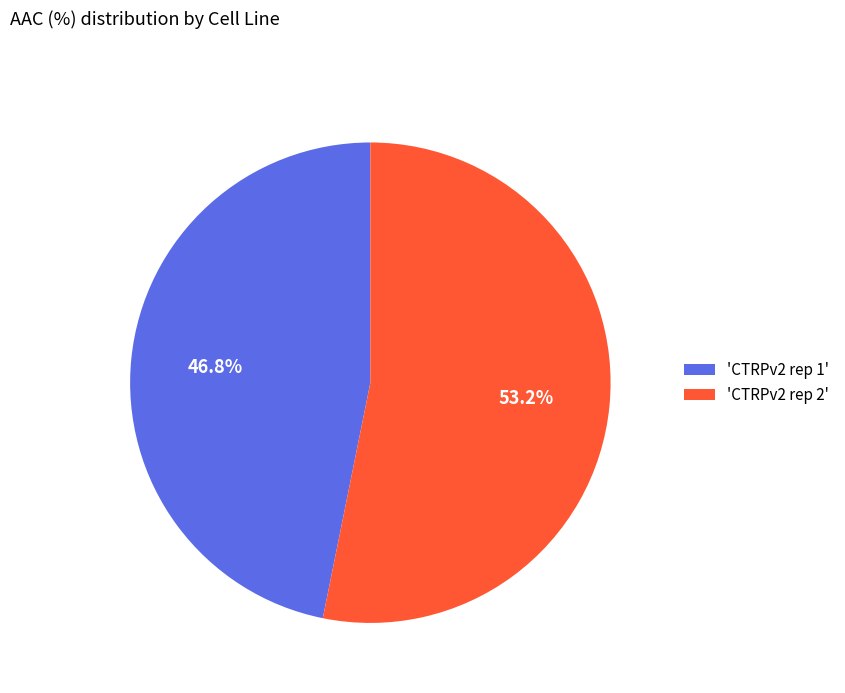

To the nearest percent, what is the difference between the largest and smallest slice percentages?

6%